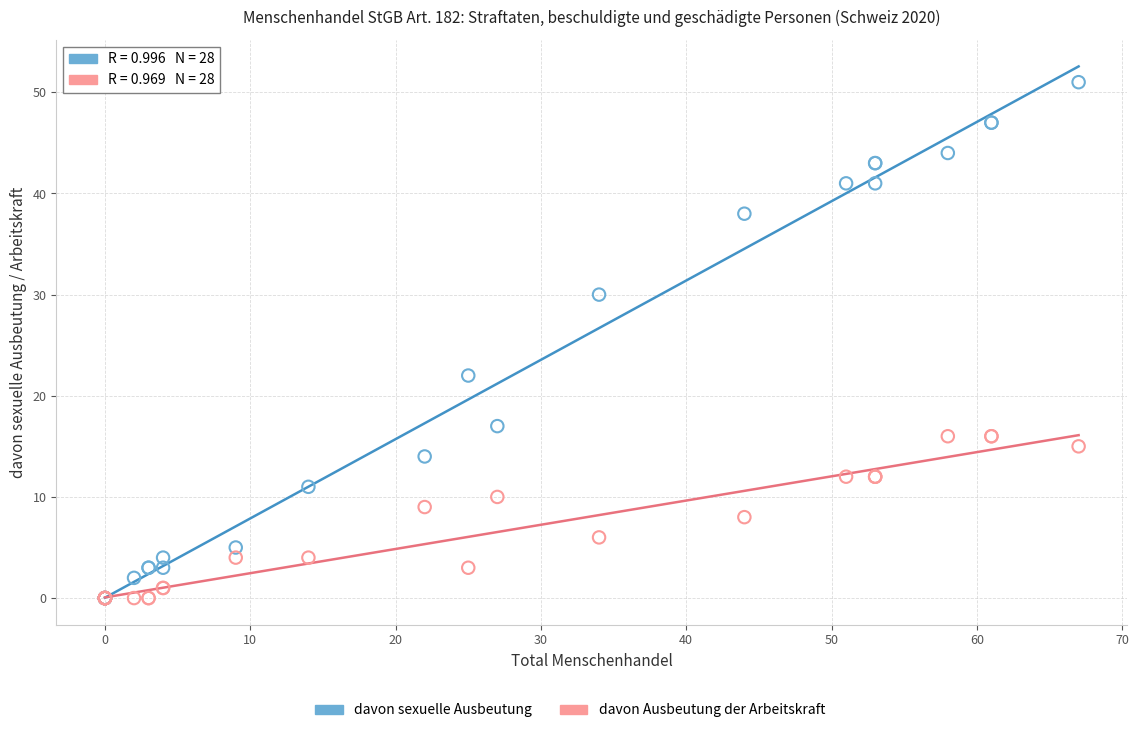

In the davon sexuelle Ausbeutung series, what Y value is closest to 25?

22